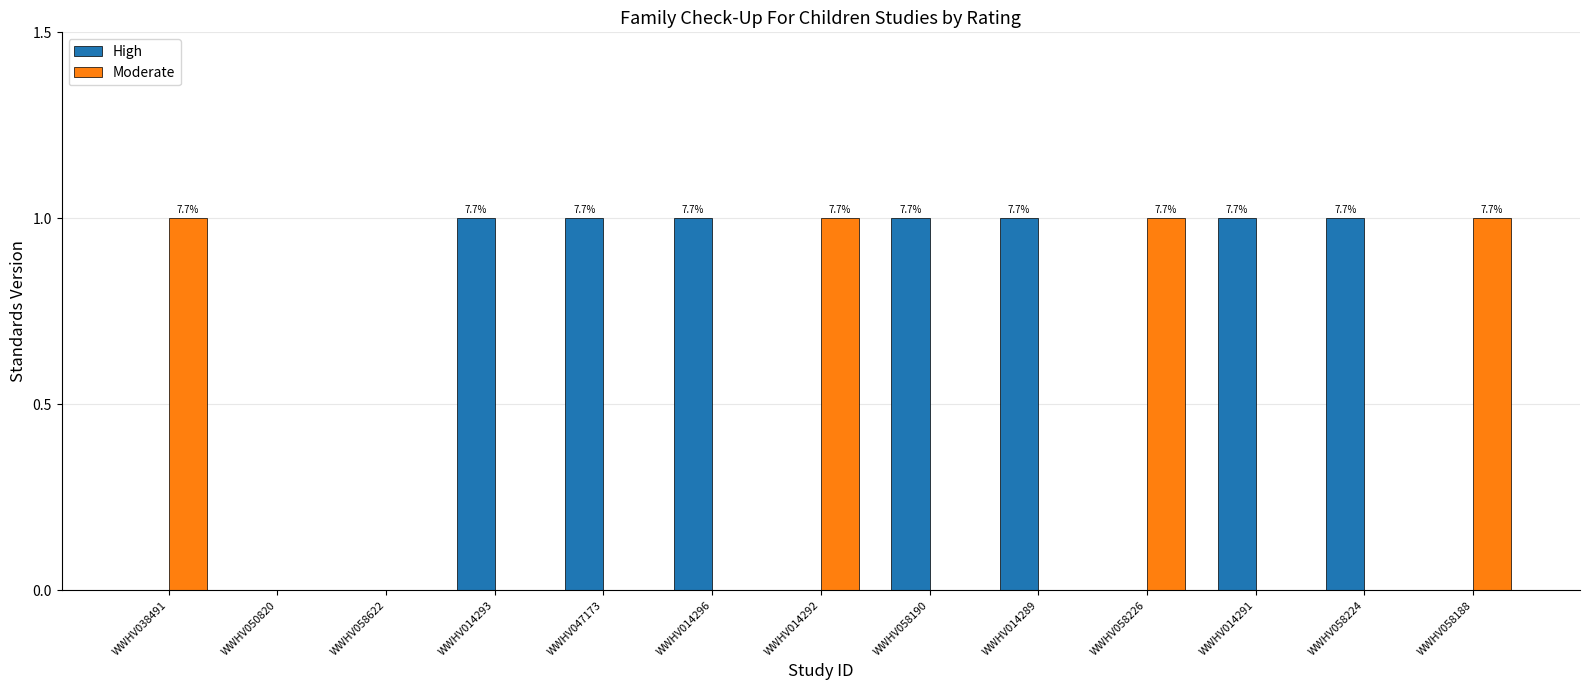

Is it true that Moderate equals 1 at WWHV038491?

True